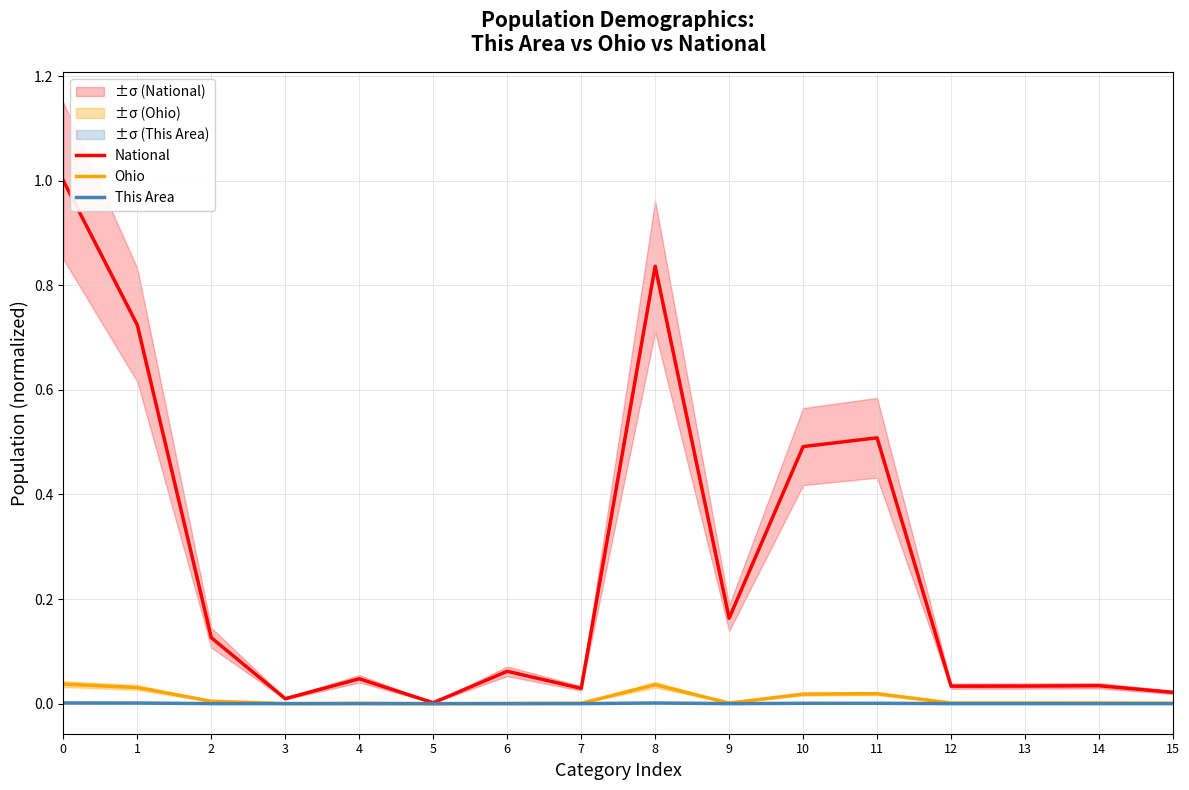

What is the spread (max minus min) of values at 0?

1.0